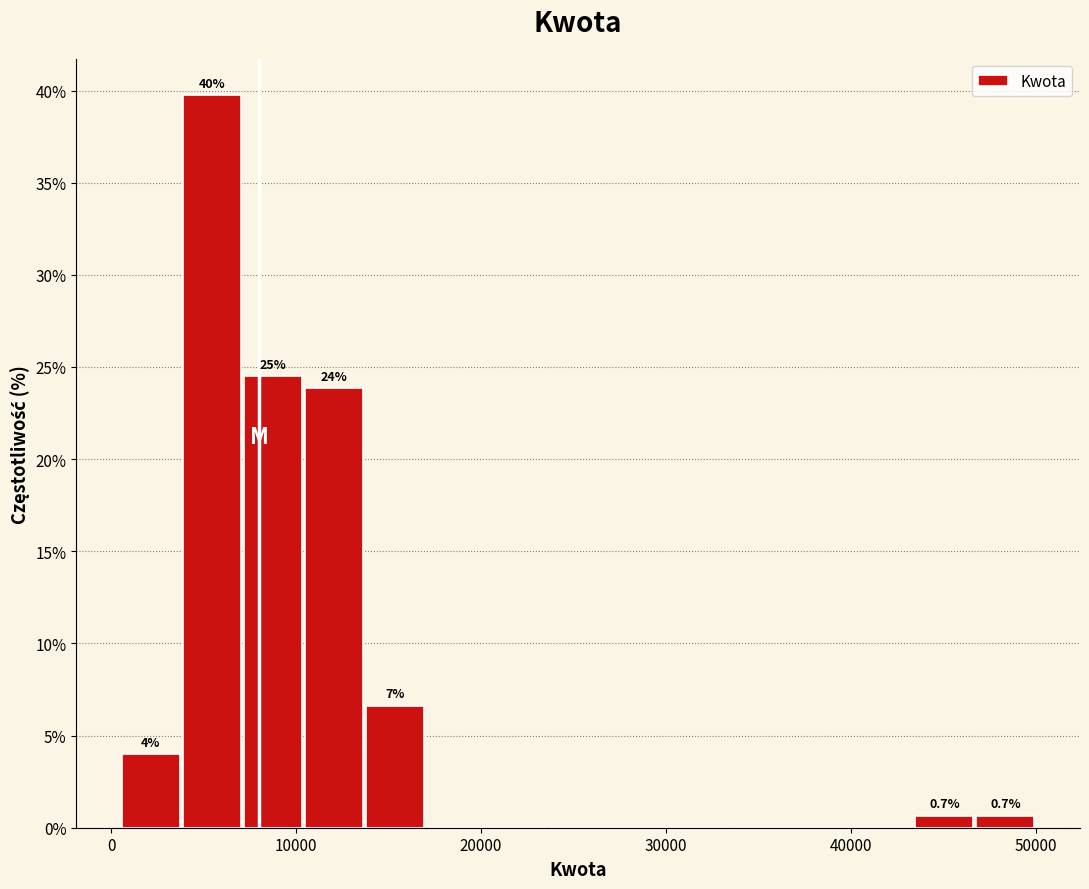

Read against the x-axis, roughly where is the centre of the tallest bar?

5000